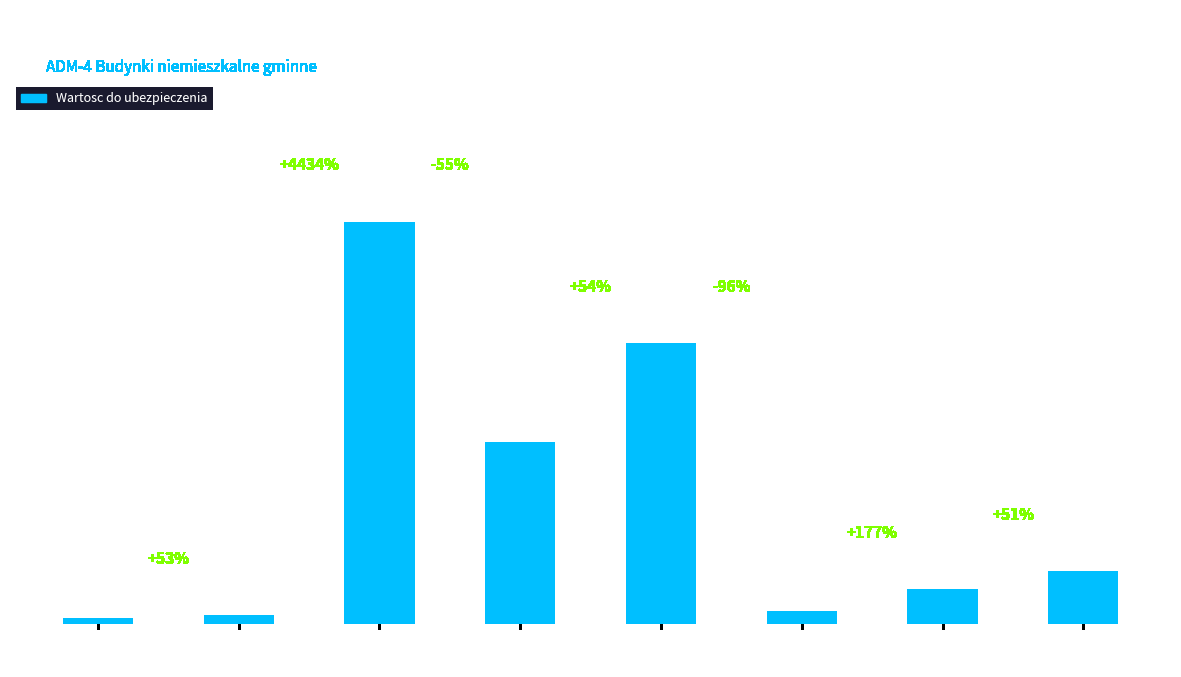

Where does the data first go above 310464?

Drzymaly 10